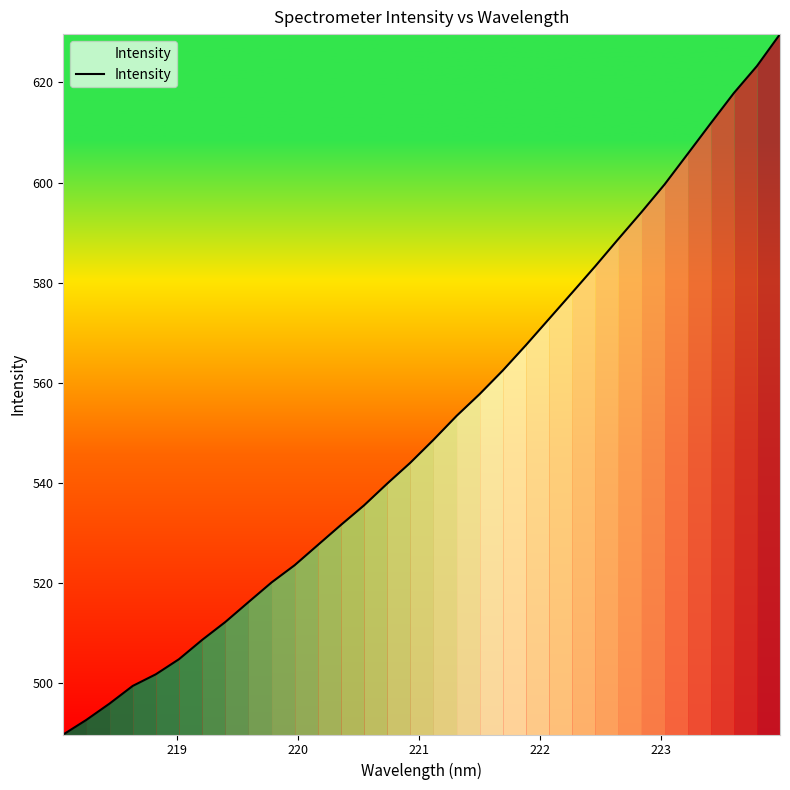

What is the maximum value shown in the chart?

629.6